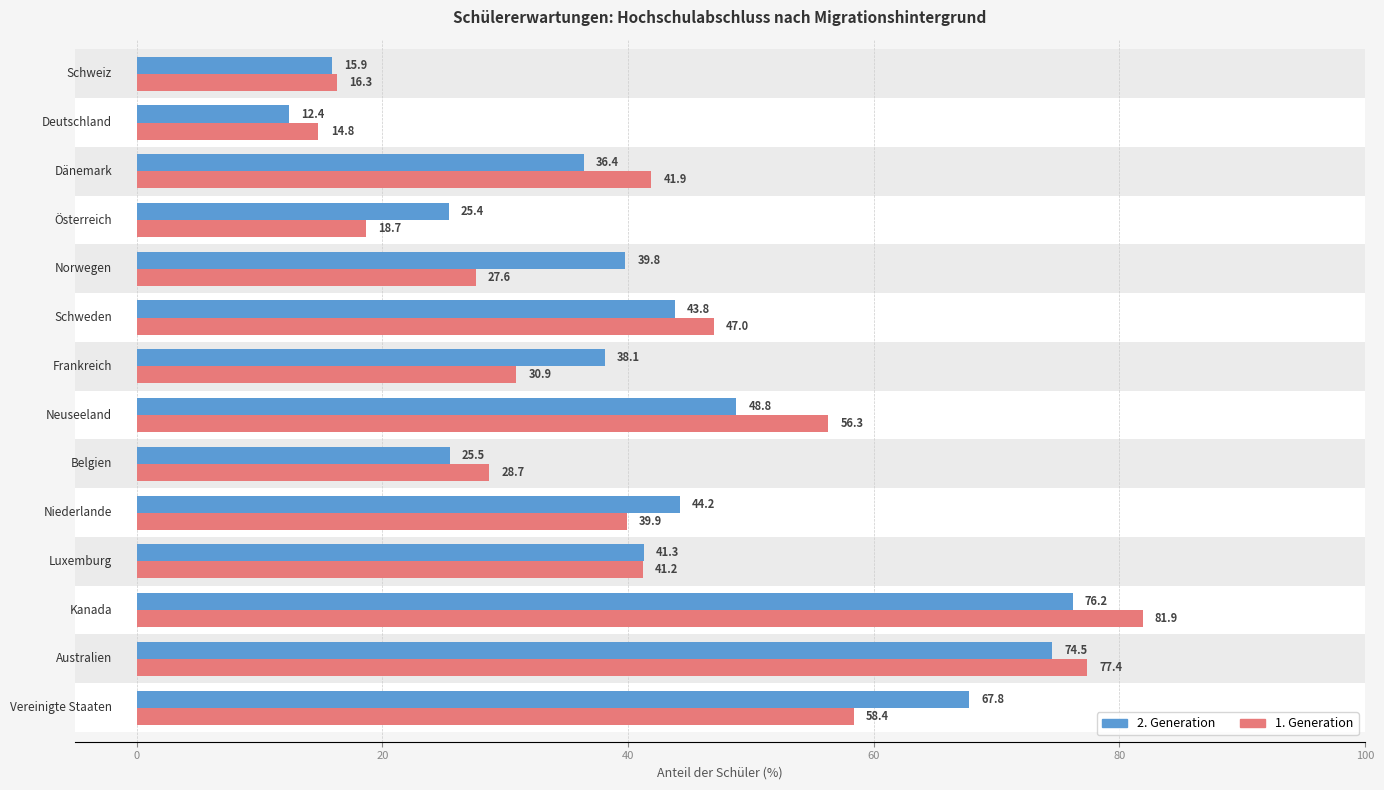

How many categories are shown in the chart?

14